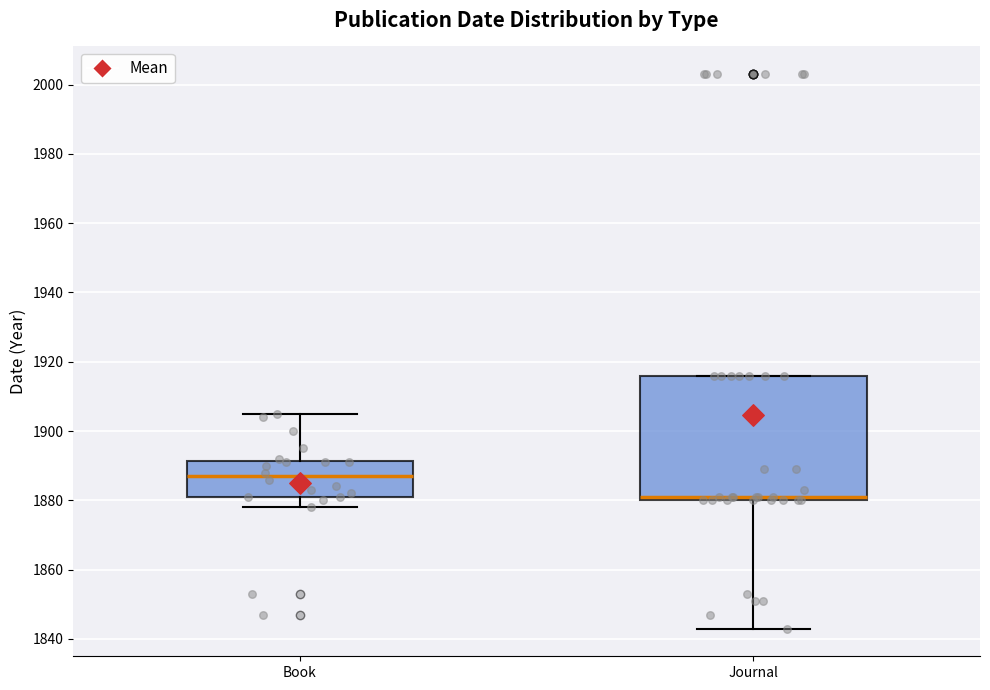

Where is the lower edge of the box for Book on the y-axis? The values are not printed on the chart, so give them approximately, as read against the axis.

1882